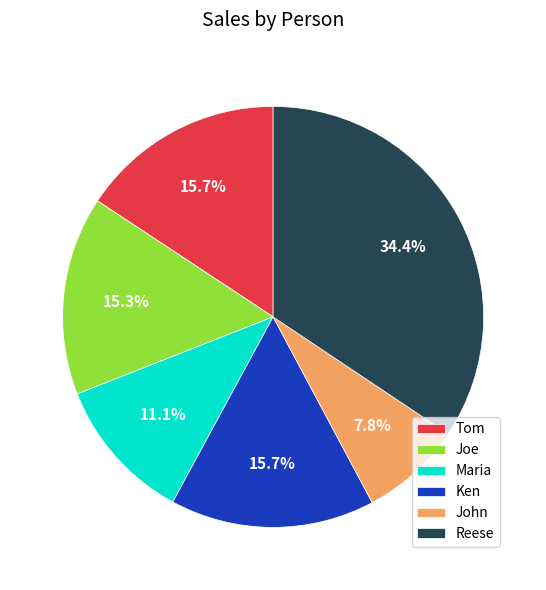

What percentage is the Ken slice, to the nearest percent?

16%